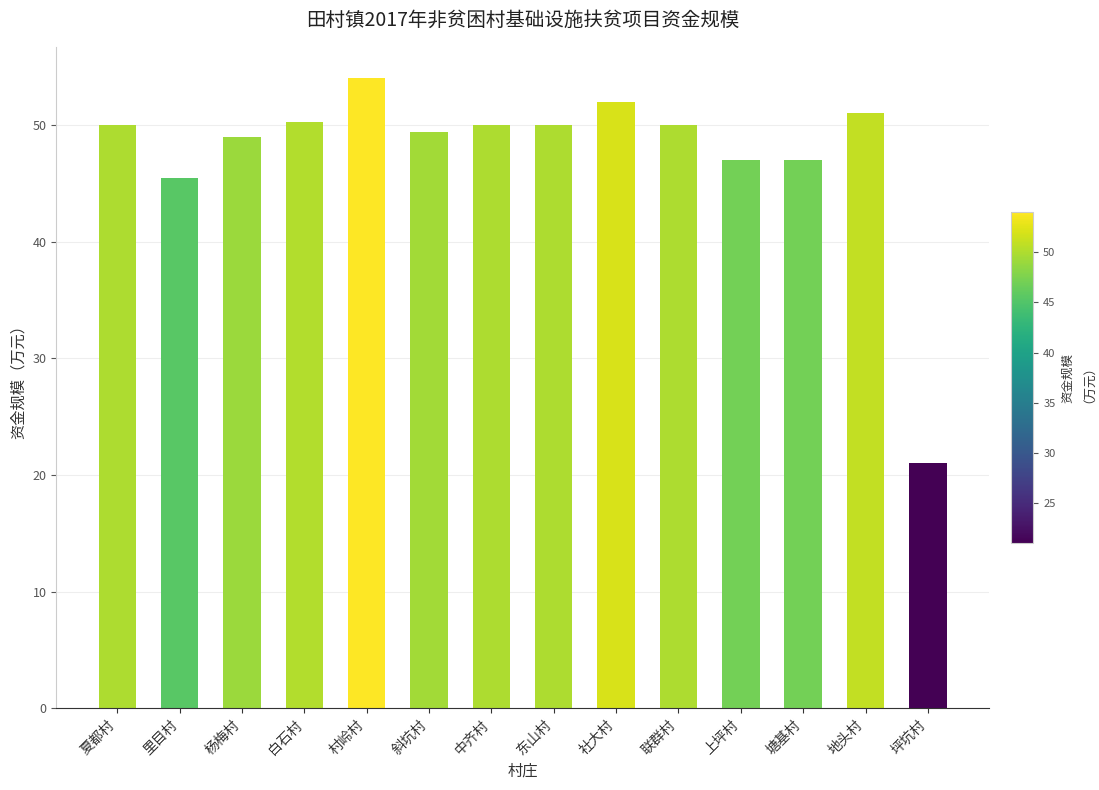

What is the maximum value shown in the chart?

54.0